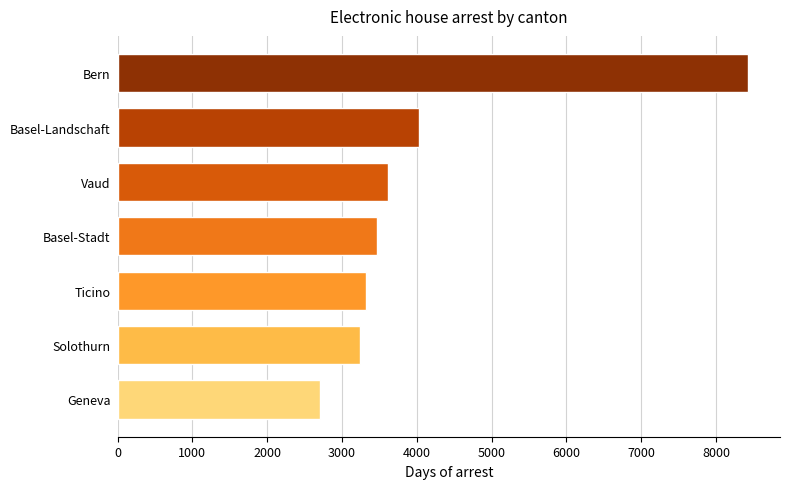

What is the difference between the maximum and minimum values?

5724